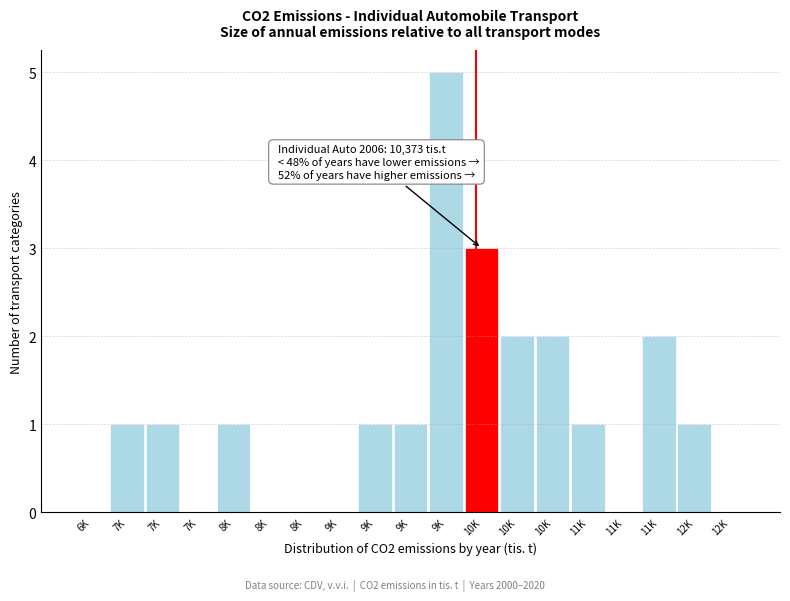

Are the bars horizontal?

No